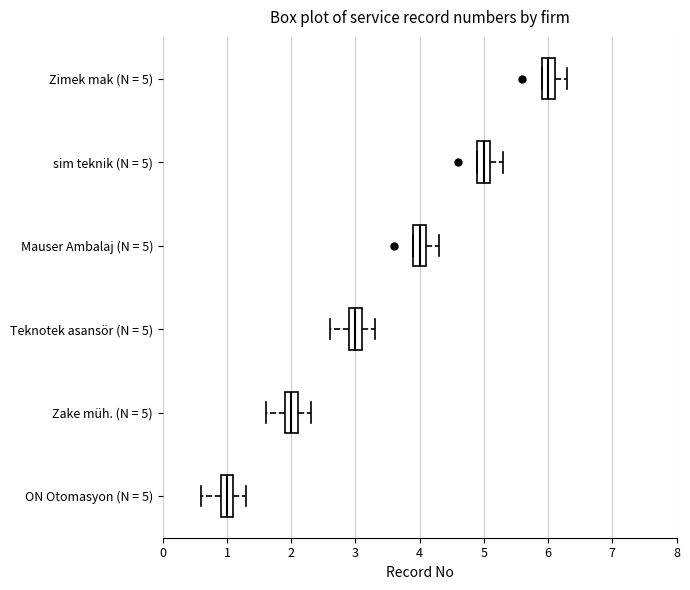

Reading bottom to top, transcribe this box plot: for each box, give where its median line is, the range the box spans, and where its two whiskers end, as read against the x-axis. The values are not printed on the chart, so give them approximately, as read against the axis.

ON Otomasyon (N = 5): median 1.0, box 0.9 to 1.1, whiskers 0.6 to 1.3
Zake müh. (N = 5): median 2.0, box 1.9 to 2.1, whiskers 1.6 to 2.3
Teknotek asansör (N = 5): median 3.0, box 2.9 to 3.1, whiskers 2.6 to 3.3
Mauser Ambalaj (N = 5): median 4.0, box 3.9 to 4.1, whiskers 3.9 to 4.3
sim teknik (N = 5): median 5.0, box 4.9 to 5.1, whiskers 4.9 to 5.3
Zimek mak (N = 5): median 6.0, box 5.9 to 6.1, whiskers 5.9 to 6.3